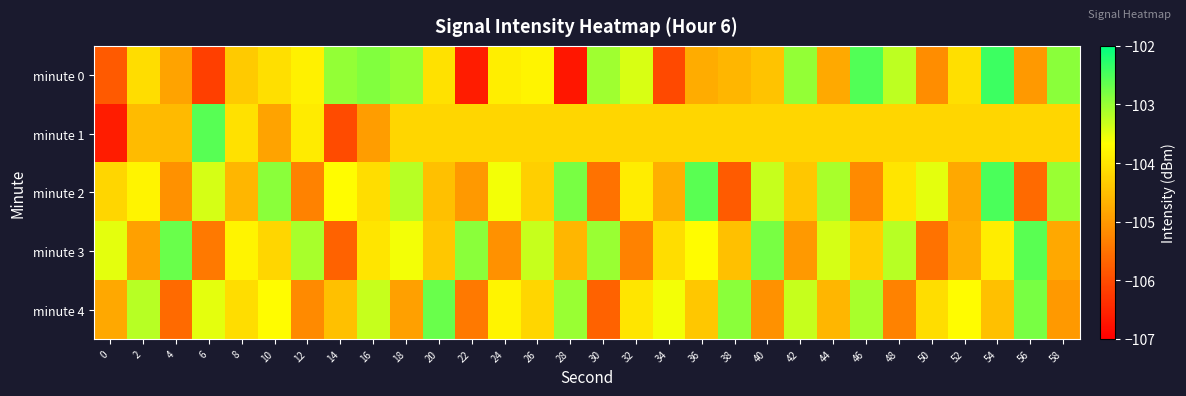

What is the minimum value shown in the chart?

-106.7